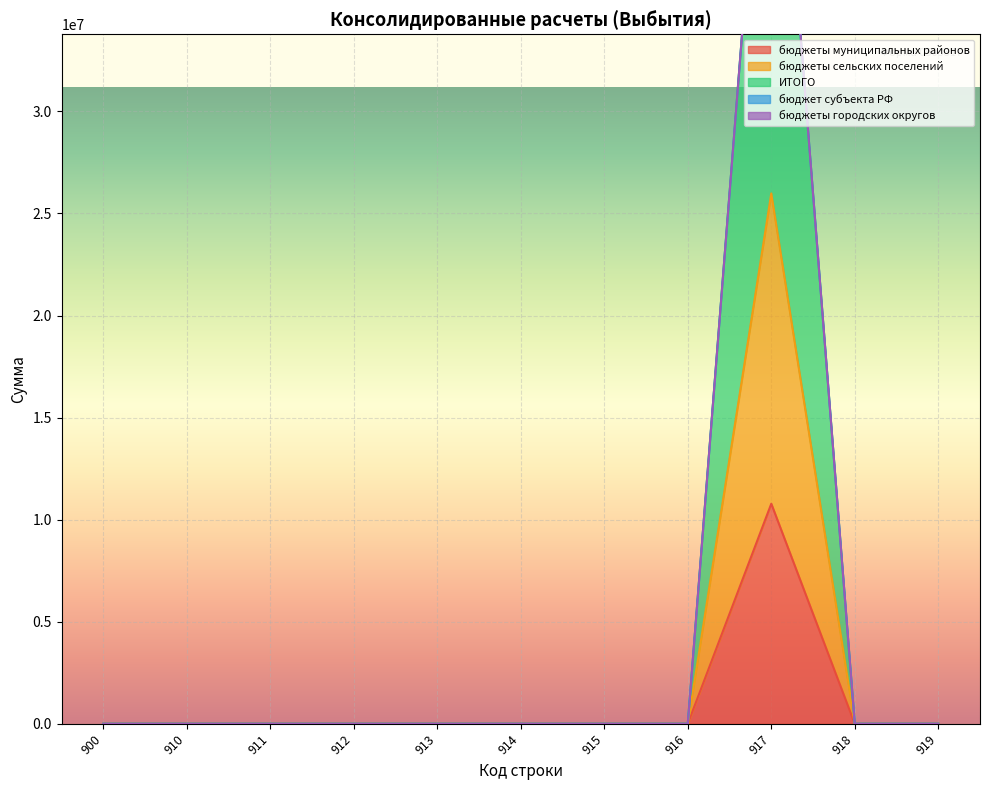

What is the maximum value for бюджеты муниципальных районов?

10780594.9